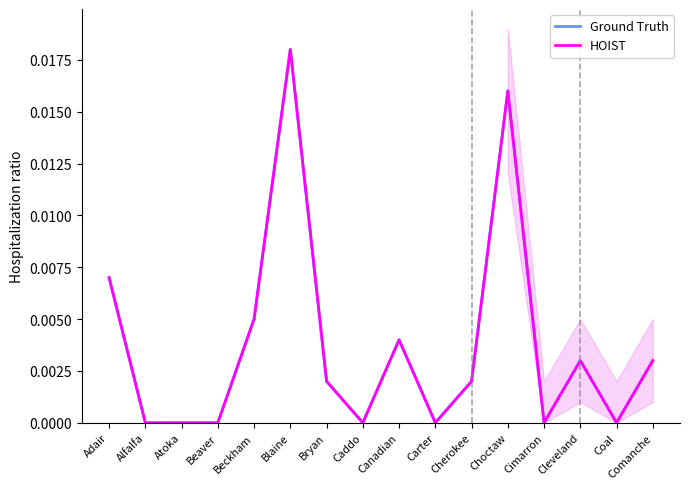

What is the sum of all Ground Truth values?

0.1